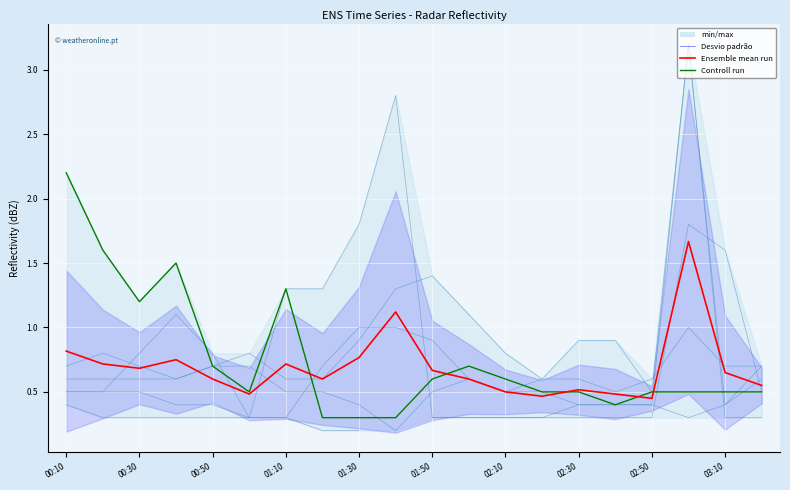

Which series changed the most between 03:10 and 11?

Ensemble mean run